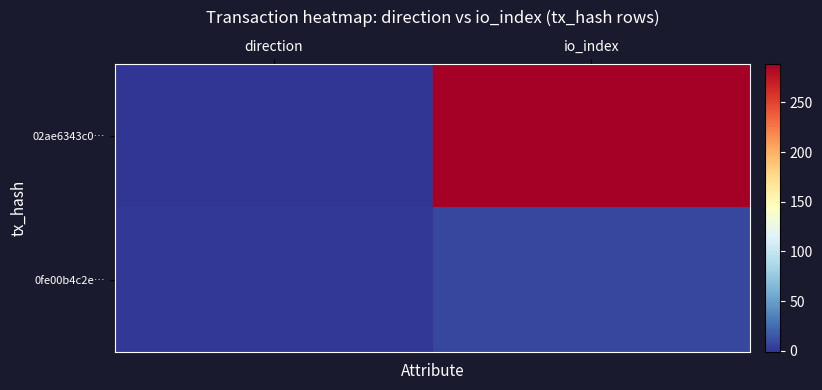

At direction, list the series in order from smallest to largest.

02ae6343c0…, 0fe00b4c2e…